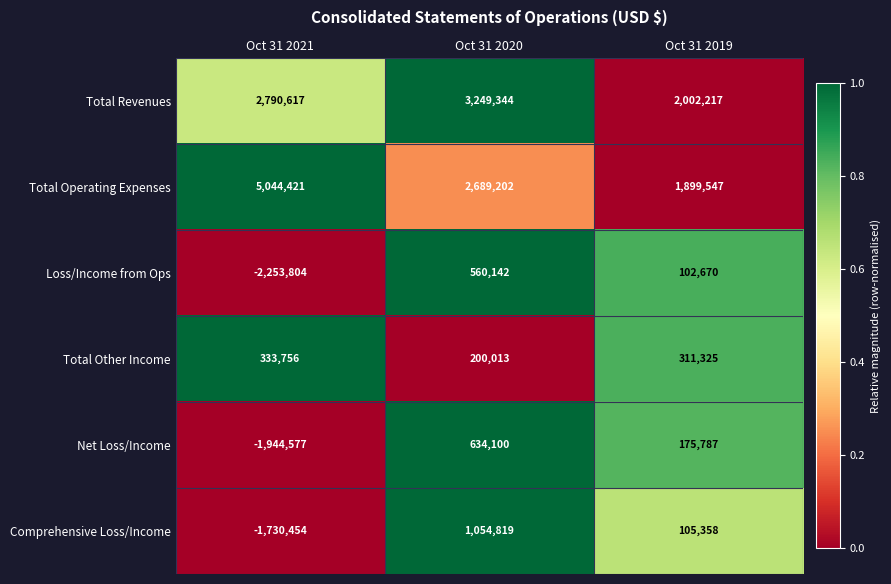

Reading right to left, transcribe all the data shown in this chart.

Total Revenues: Oct 31 2019=2002217	Oct 31 2020=3249344	Oct 31 2021=2790617
Total Operating Expenses: Oct 31 2019=1899547	Oct 31 2020=2689202	Oct 31 2021=5044421
Loss/Income from Ops: Oct 31 2019=102670	Oct 31 2020=560142	Oct 31 2021=-2253804
Total Other Income: Oct 31 2019=311325	Oct 31 2020=200013	Oct 31 2021=333756
Net Loss/Income: Oct 31 2019=175787	Oct 31 2020=634100	Oct 31 2021=-1944577
Comprehensive Loss/Income: Oct 31 2019=105358	Oct 31 2020=1054819	Oct 31 2021=-1730454